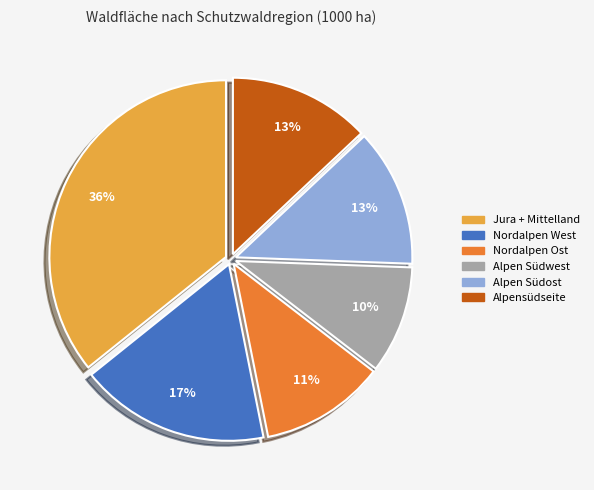

Is Nordalpen West the majority of the pie?

No